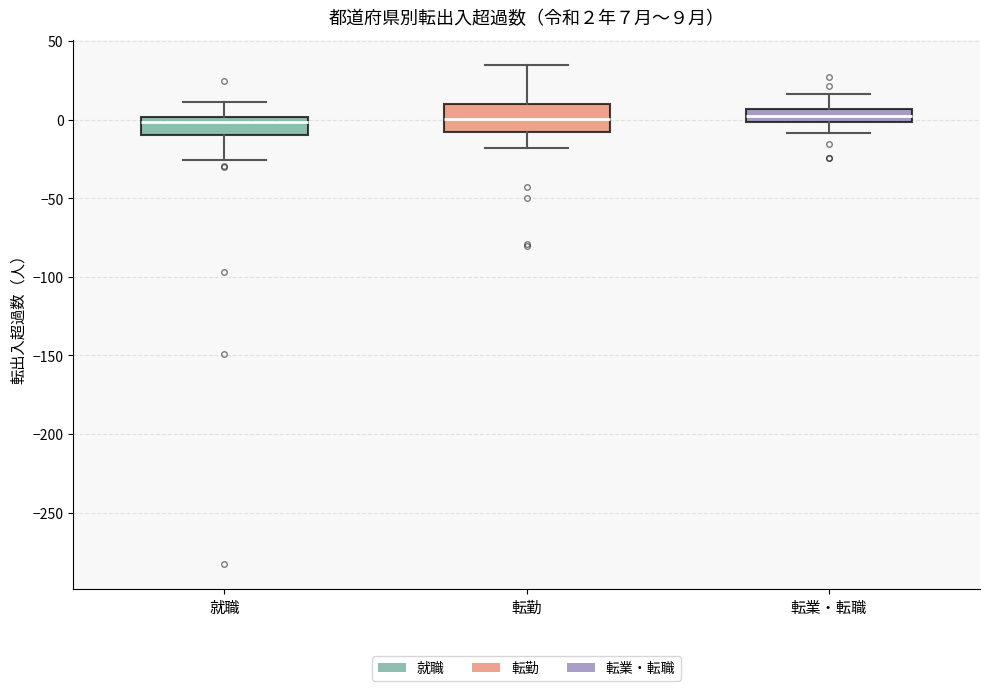

Comparing the boxes themselves (not the whiskers), which one is the tallest?

転勤